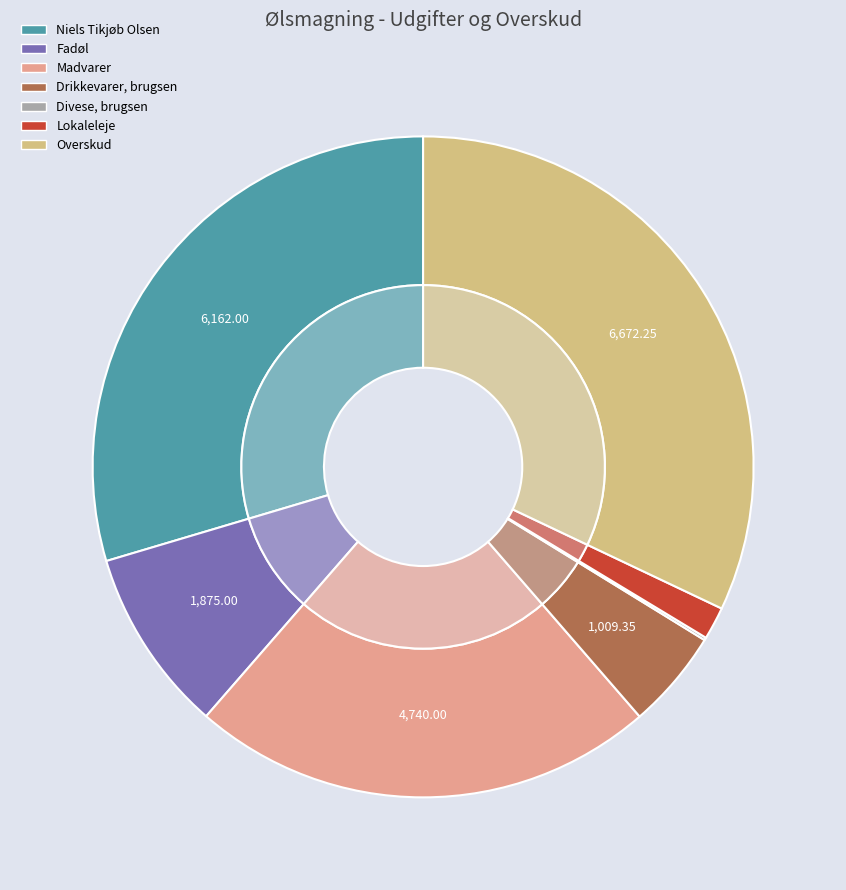

Between Overskud and Niels Tikjøb Olsen, which is larger?

Overskud